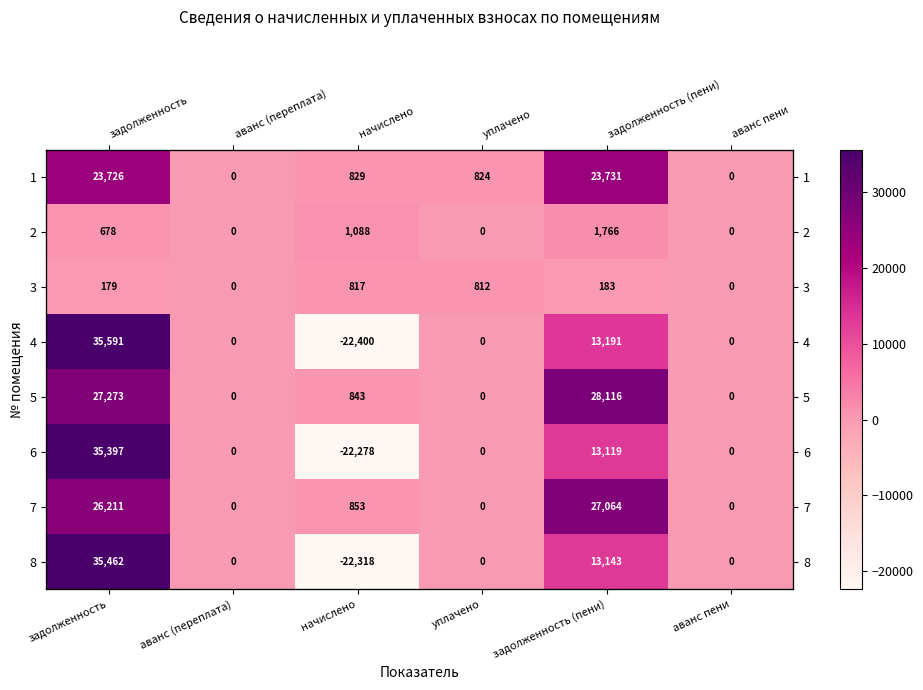

What is the difference between the second highest and minimum values in the 7 series?

26211.2